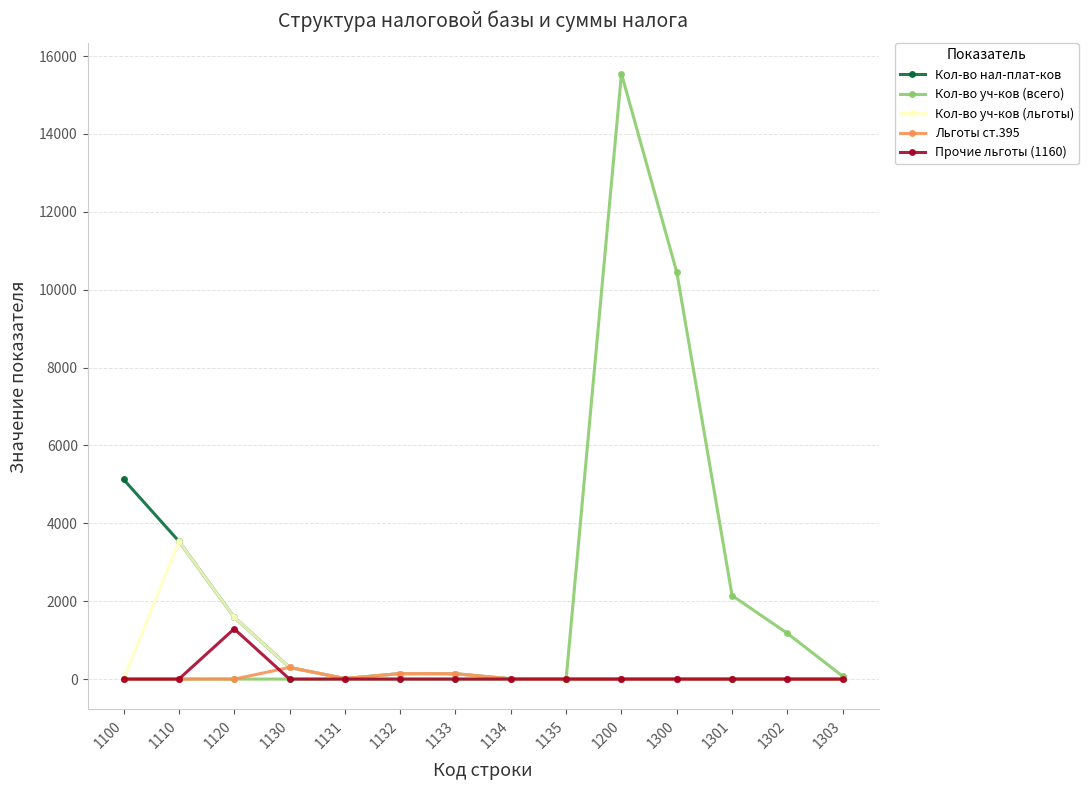

What is the maximum value shown in the chart?

15547